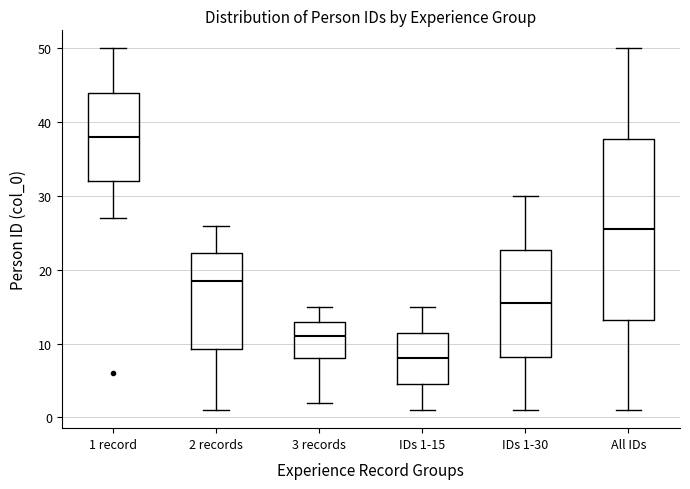

Reading left to right, read every box against the y-axis: the position of its median line, the range the box covers, and the ends of its whiskers. The values are not printed on the chart, so give them approximately, as read against the axis.

1 record: median 38, box 32 to 44, whiskers 27 to 50
2 records: median 19, box 9 to 22, whiskers 1 to 26
3 records: median 11, box 8 to 13, whiskers 2 to 15
IDs 1-15: median 8, box 5 to 12, whiskers 1 to 15
IDs 1-30: median 16, box 8 to 23, whiskers 1 to 30
All IDs: median 26, box 13 to 38, whiskers 1 to 50